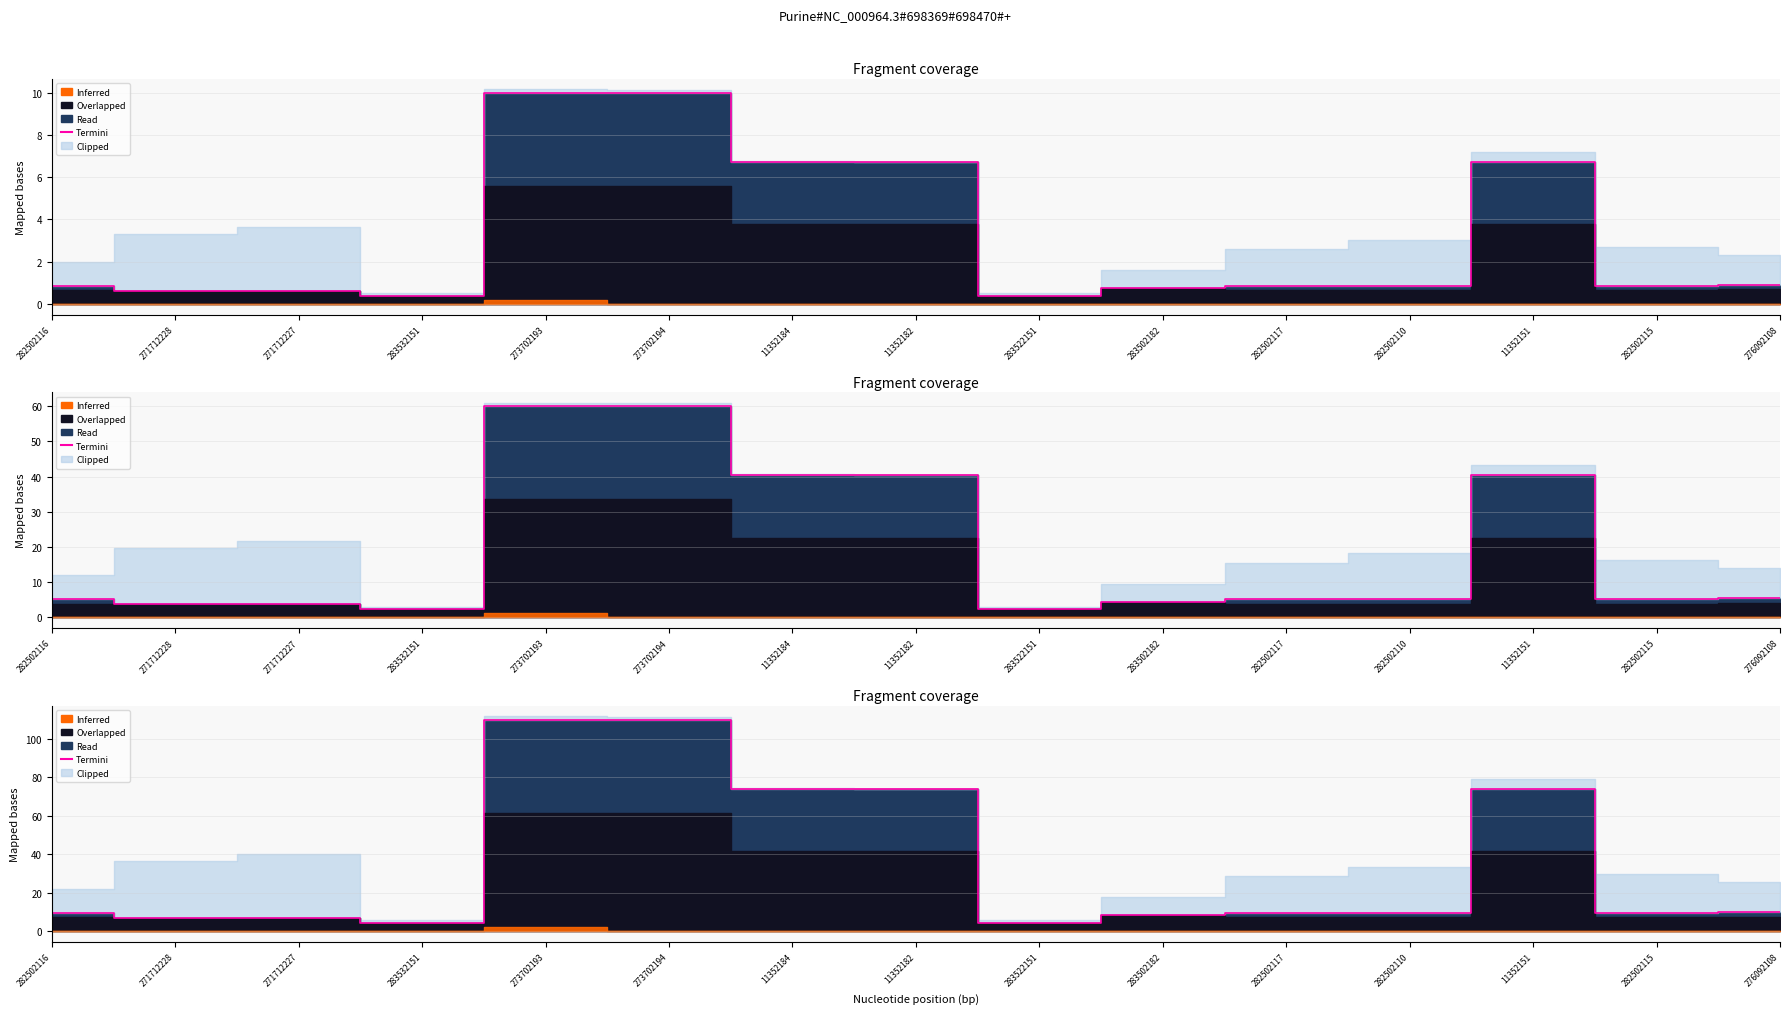

How many lines are shown in the chart?

1